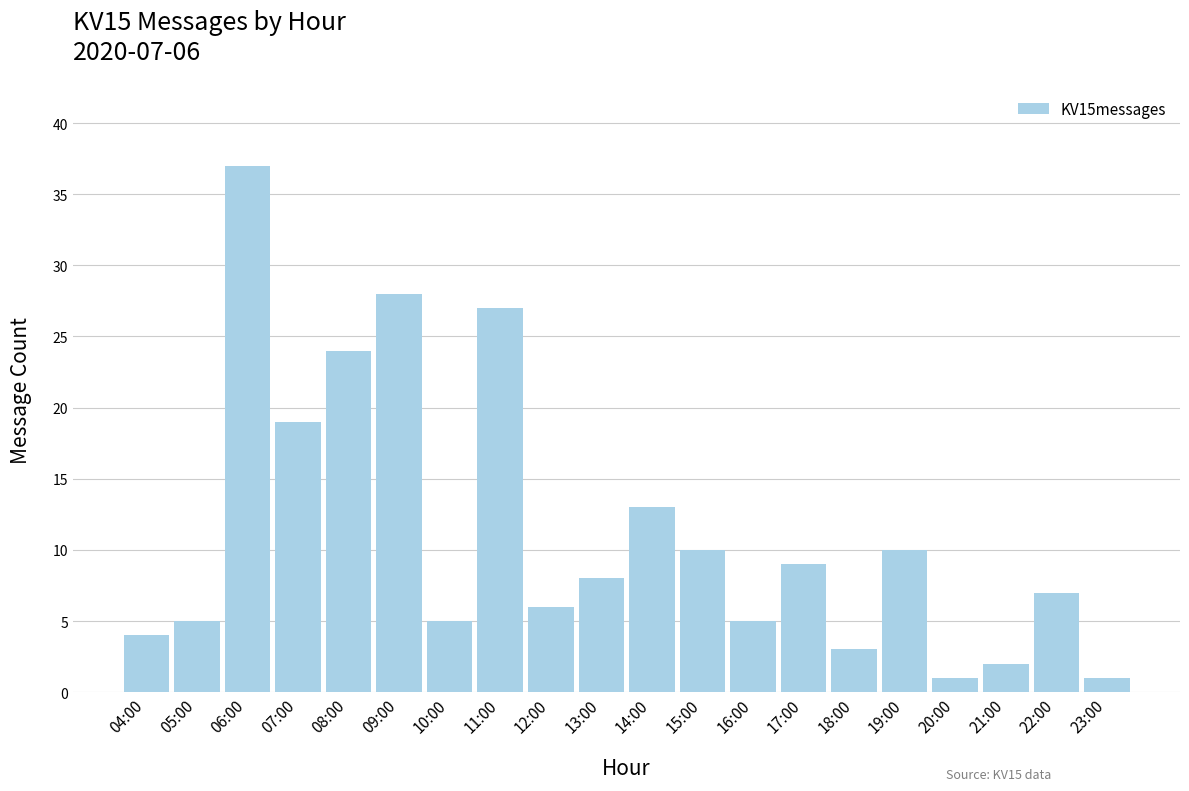

What is the maximum value shown in the chart?

37